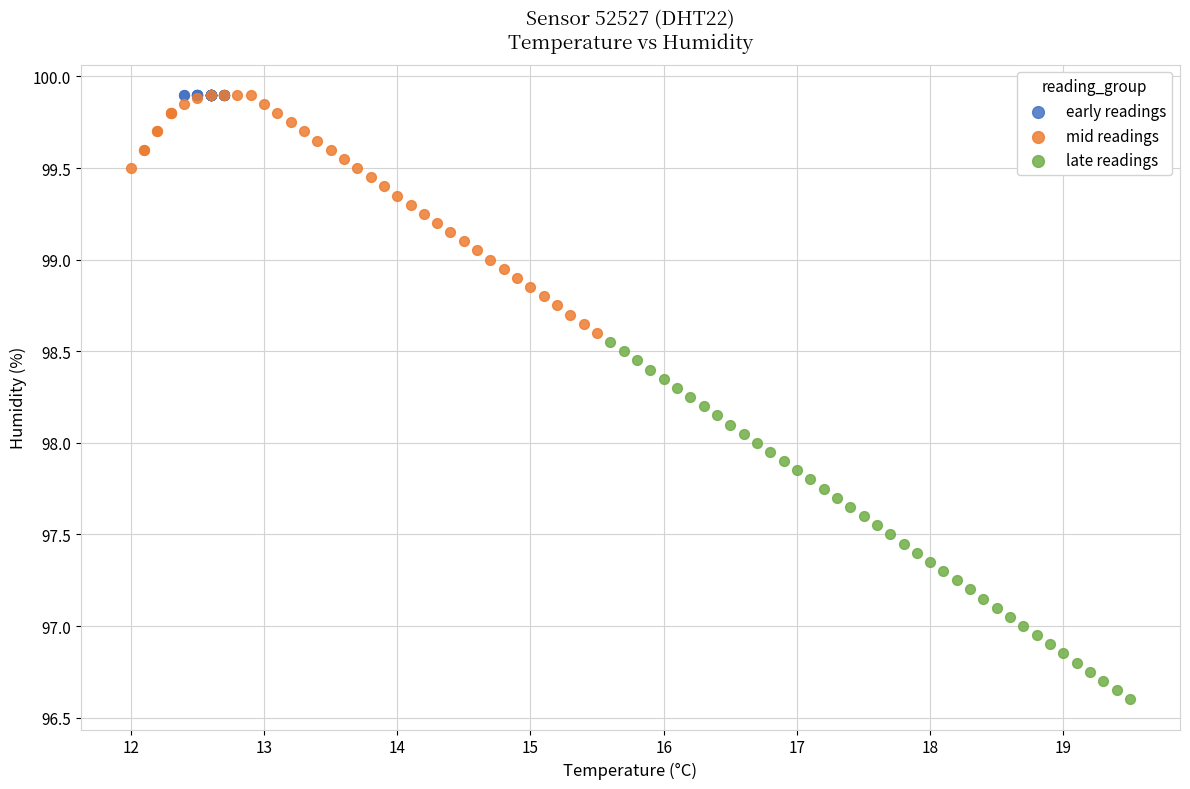

Which series reaches the minimum Y coordinate?

late readings